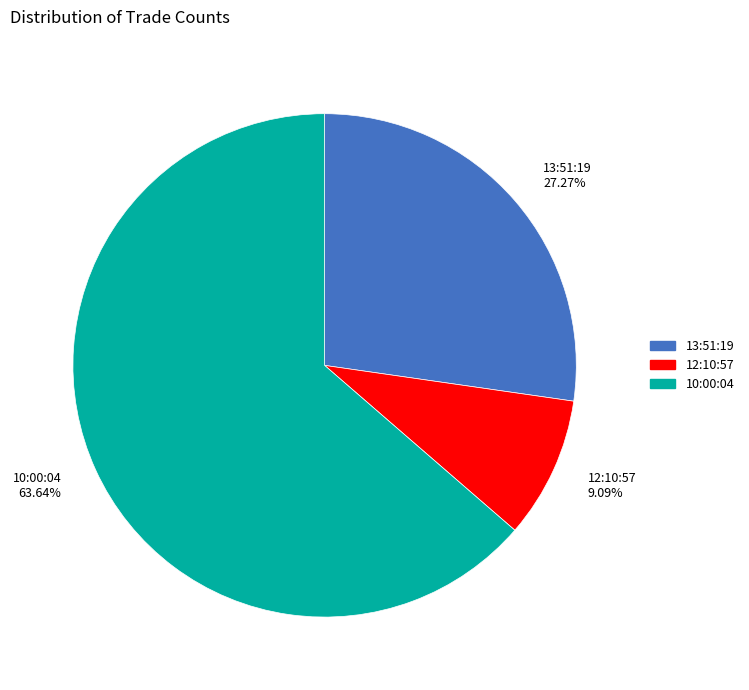

Is it true that 13:51:19 is 27% of the pie?

True